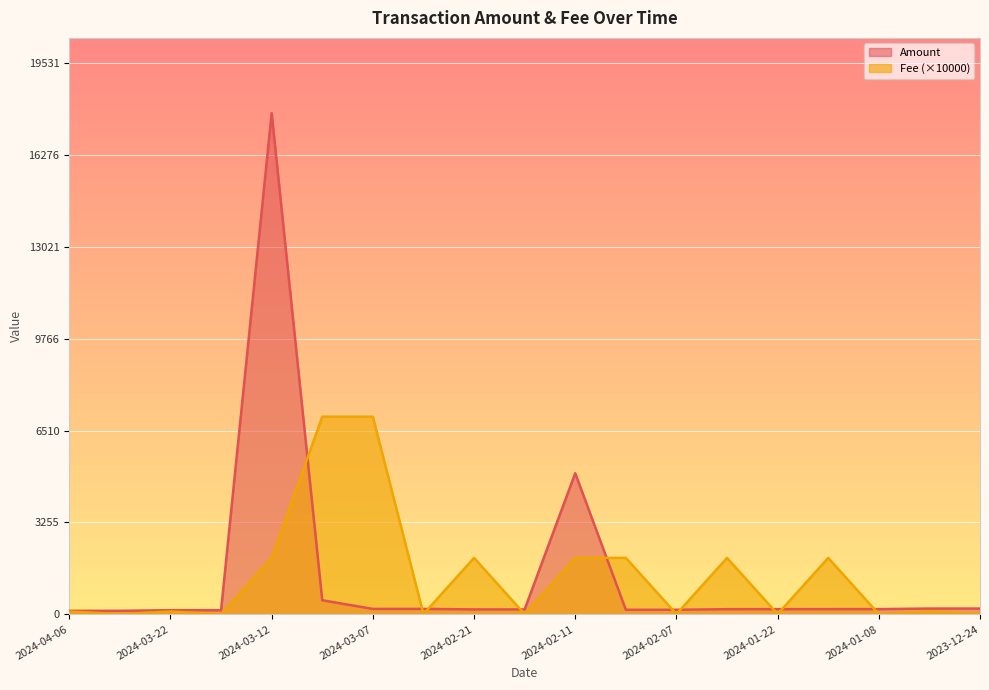

What are all the series names shown in the legend?

Amount, Fee (×10000)